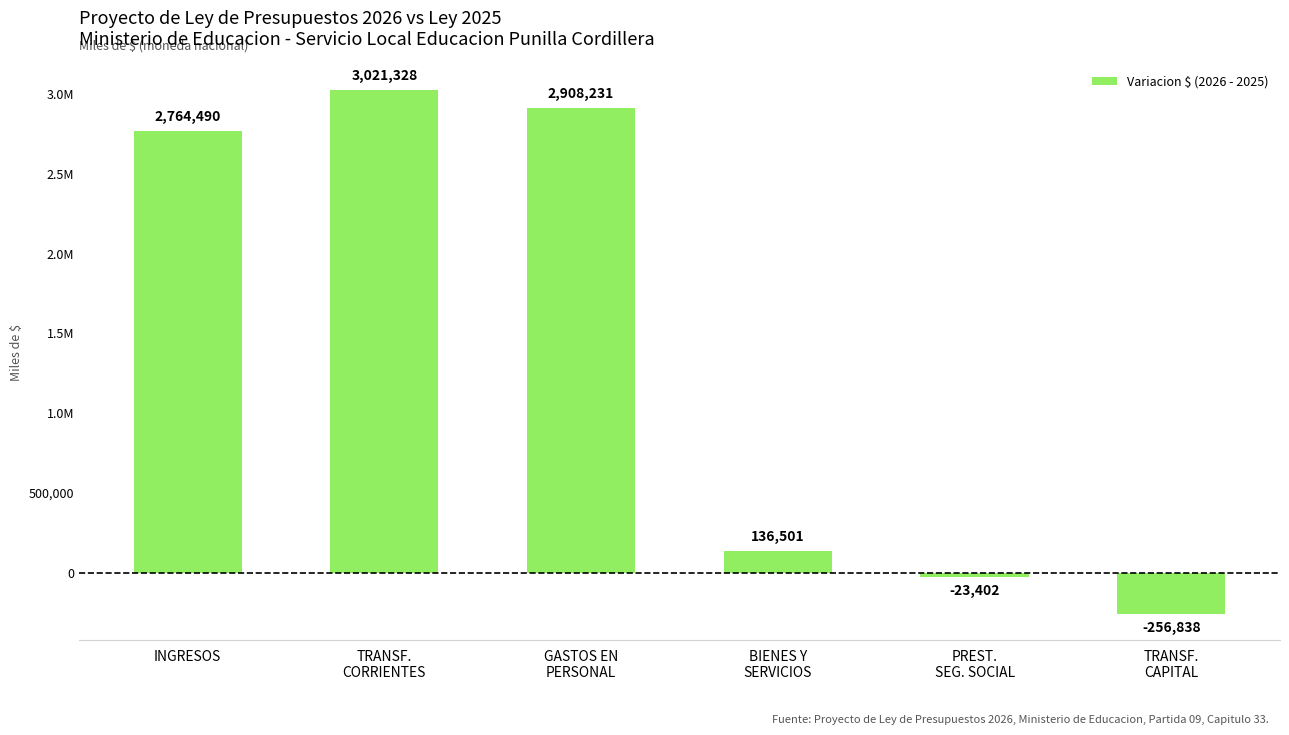

The chart shows a value of 2908231 at GASTOS EN
PERSONAL. True or false?

True